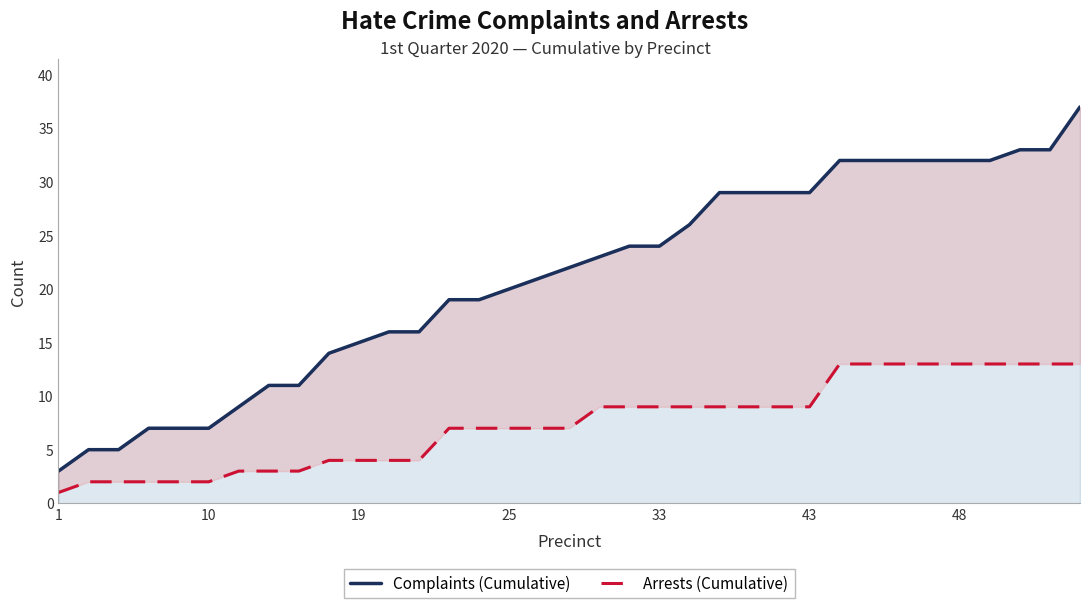

Is the value of Complaints (Cumulative) at 12 greater than the value of Arrests (Cumulative) at 16?

Yes